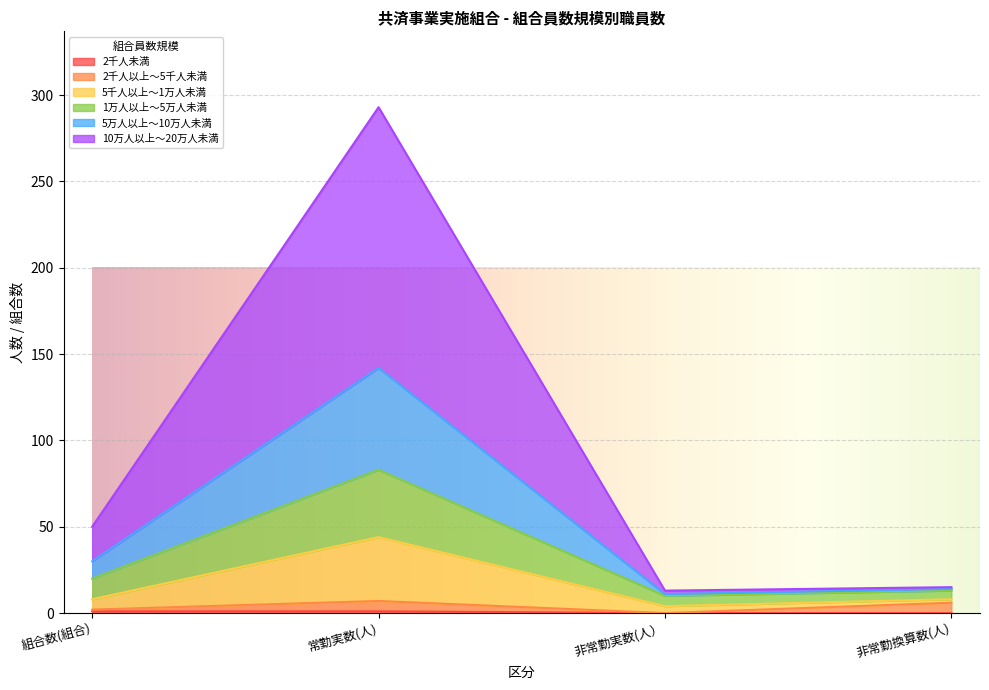

Rank the categories by 5千人以上～1万人未満 value from lowest to highest.

非常勤実数(人）, 非常勤換算数(人), 組合数(組合), 常勤実数(人)